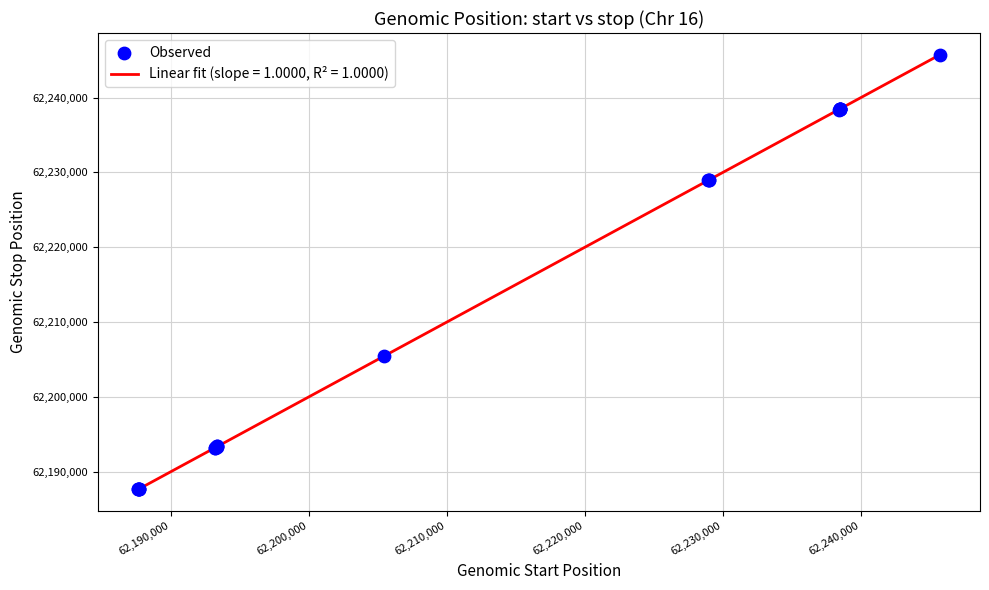

What is the smallest value displayed?

62187624.0